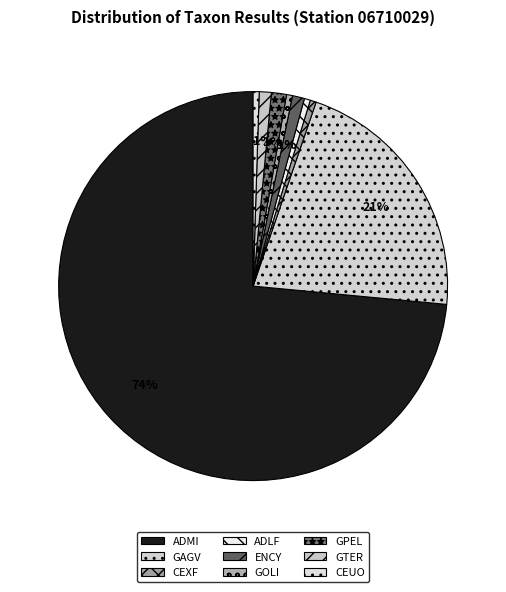

What percentage do ADMI and GPEL together represent?

74.8%